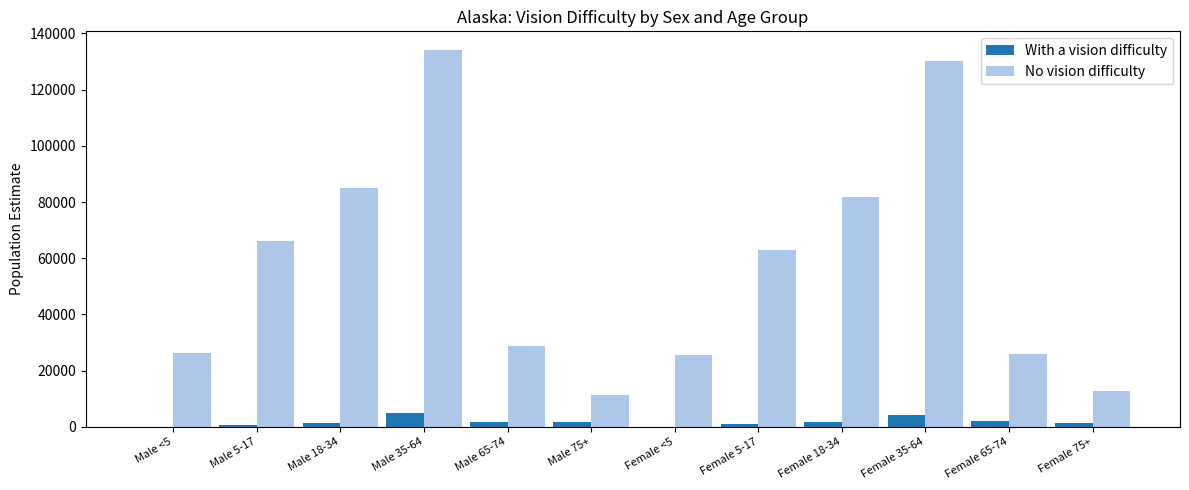

What is the sum of all With a vision difficulty values?

21576